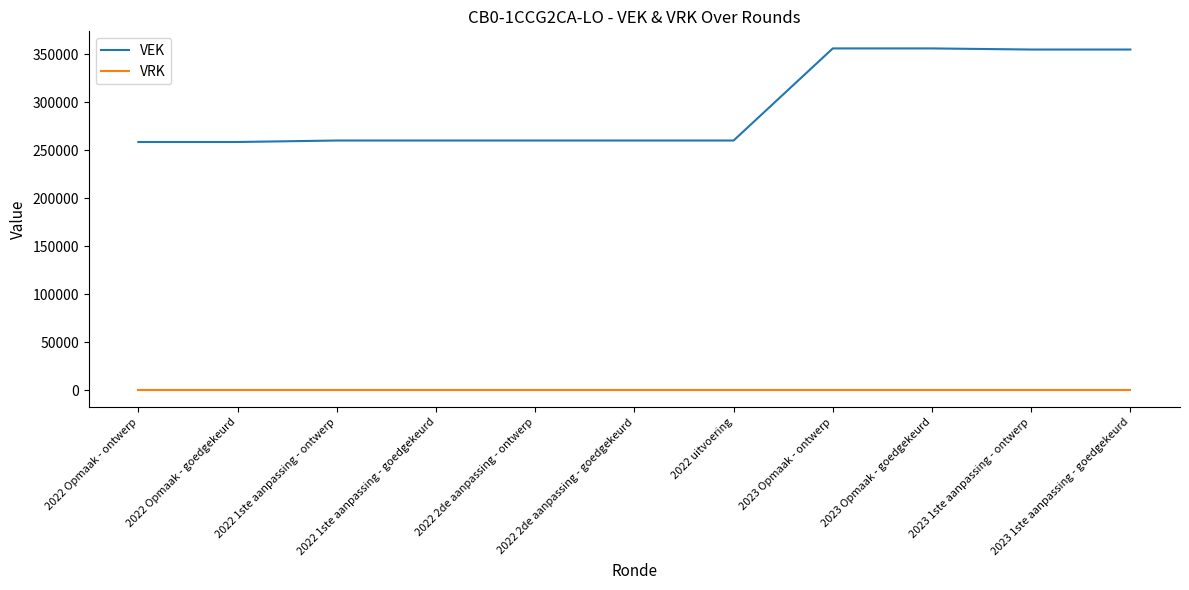

The VEK series shows 443304 at 2022 Opmaak - ontwerp. True or false?

False